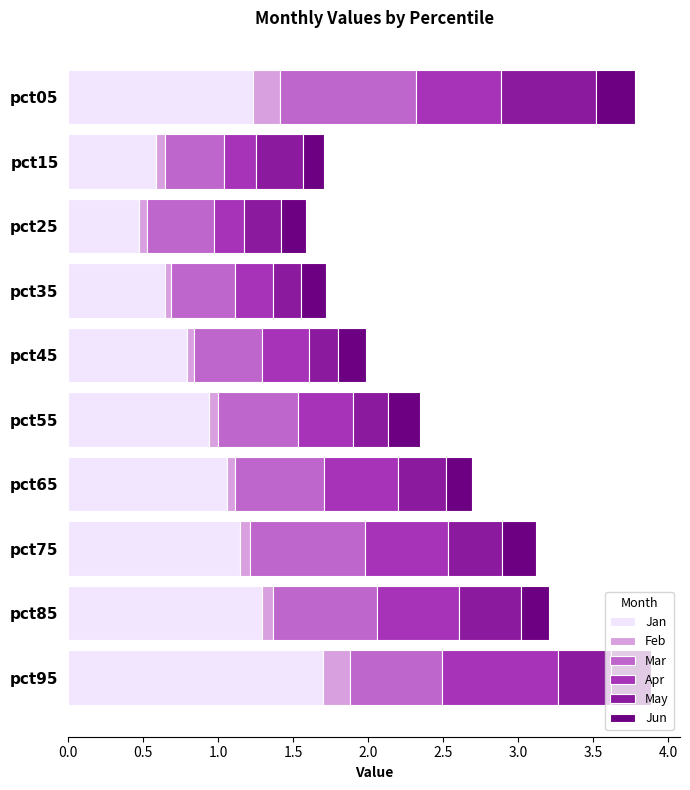

True or false: Jan has a value of 1.6 at pct05.

False